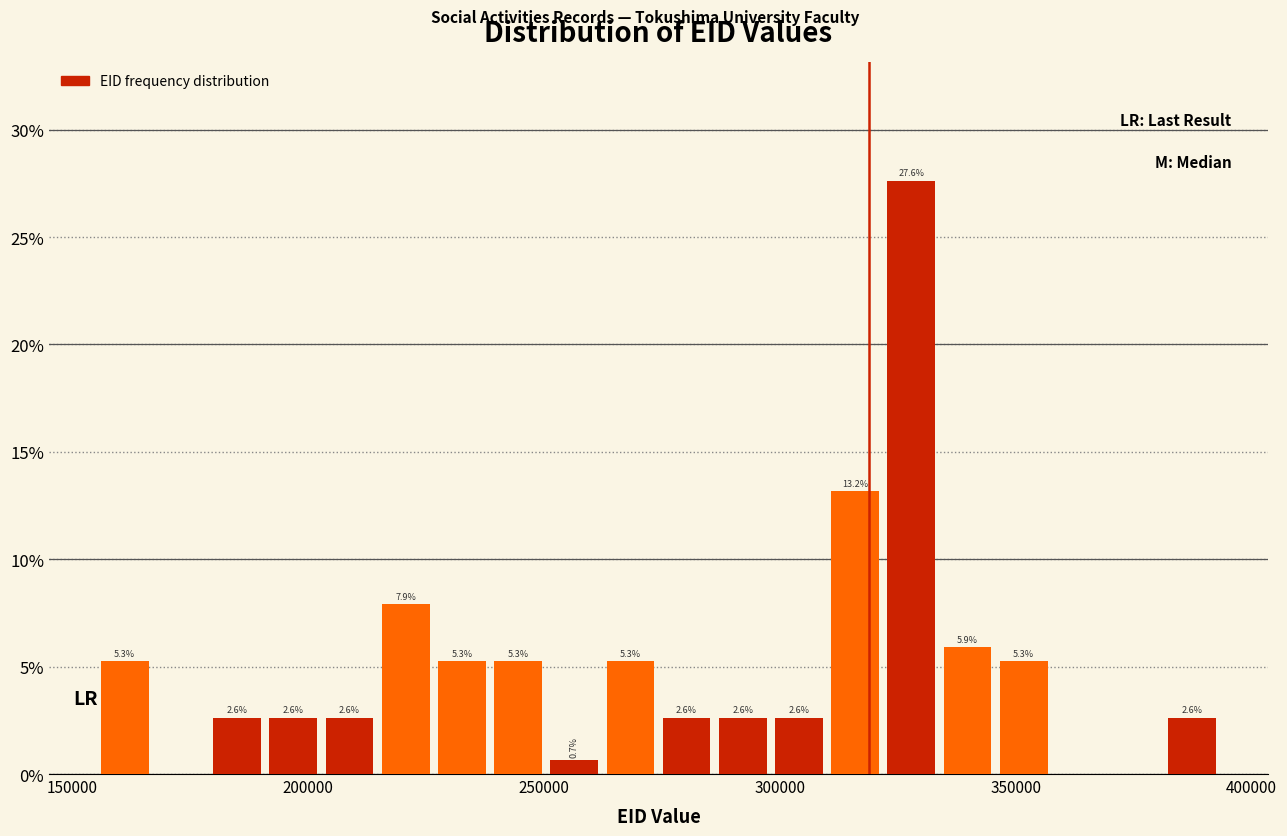

Read against the x-axis, roughly where is the centre of the tallest bar?

330000